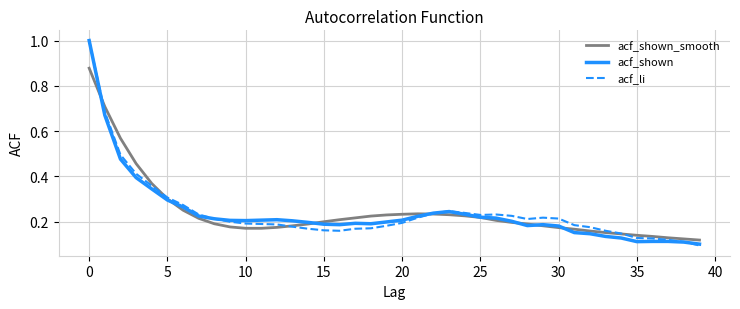

What is the highest value of the acf_shown series?

1.0